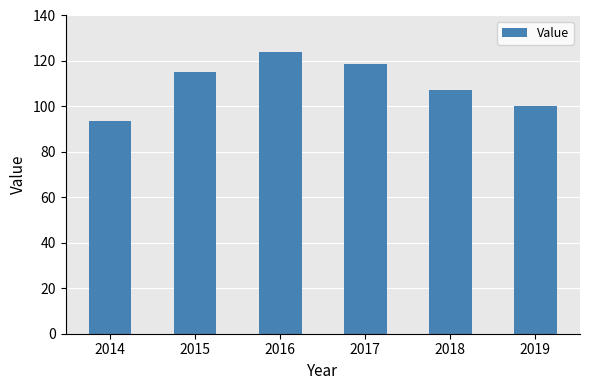

How many categories are shown in the chart?

6